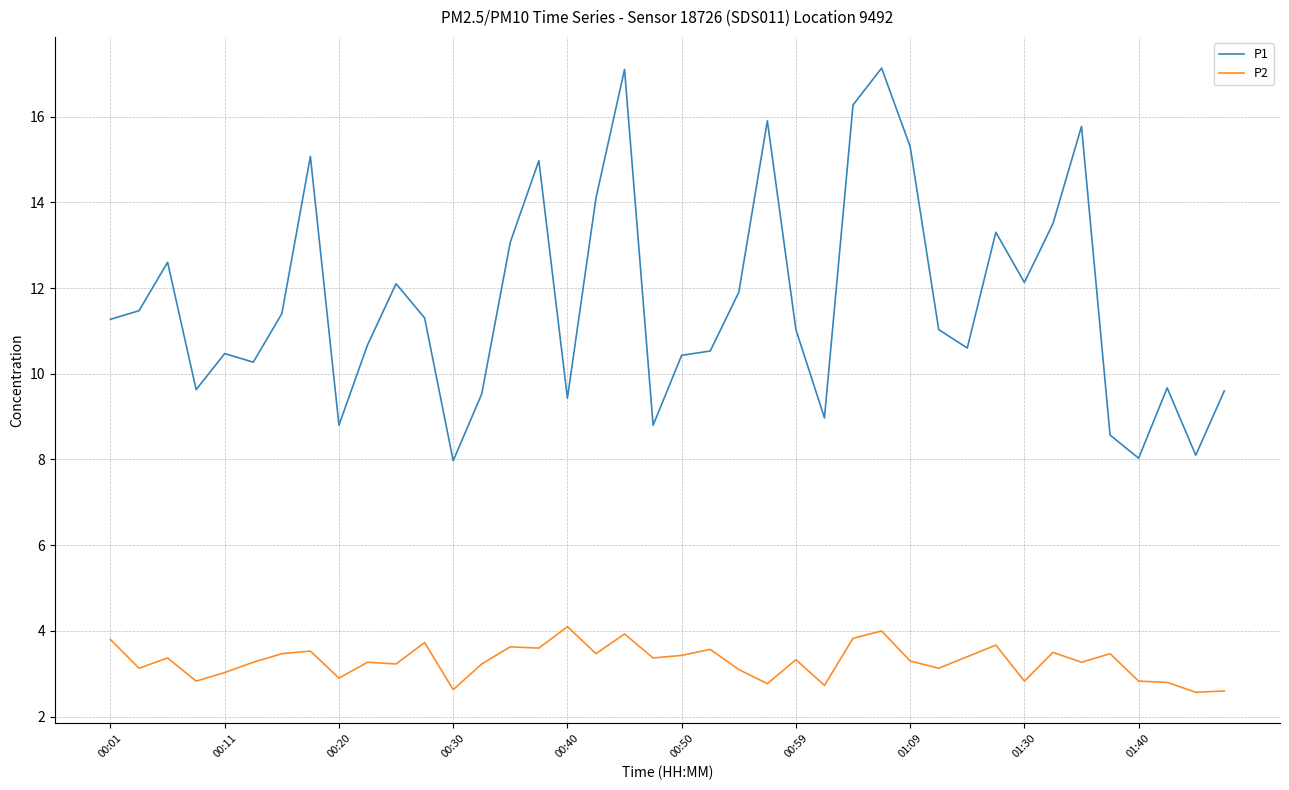

True or false: P2 has more than 0 interior local peaks.

True